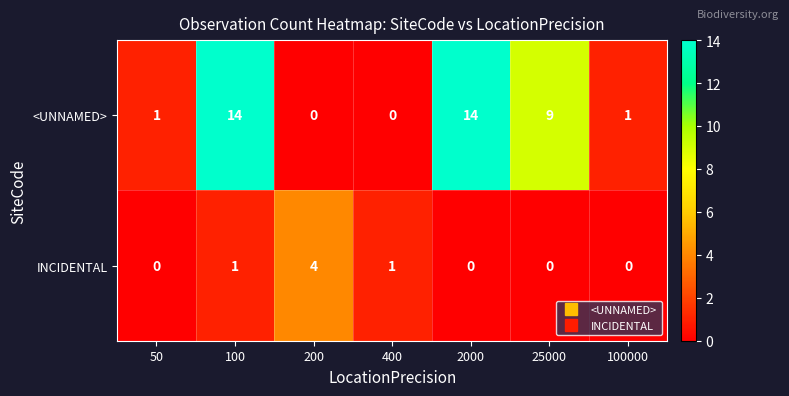

Which series has the largest total across all categories?

<UNNAMED>